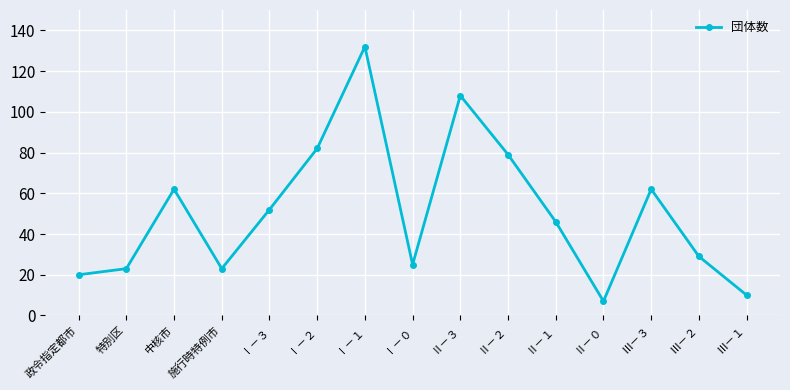

The value at Ⅱ－３ is 108. True or false?

True